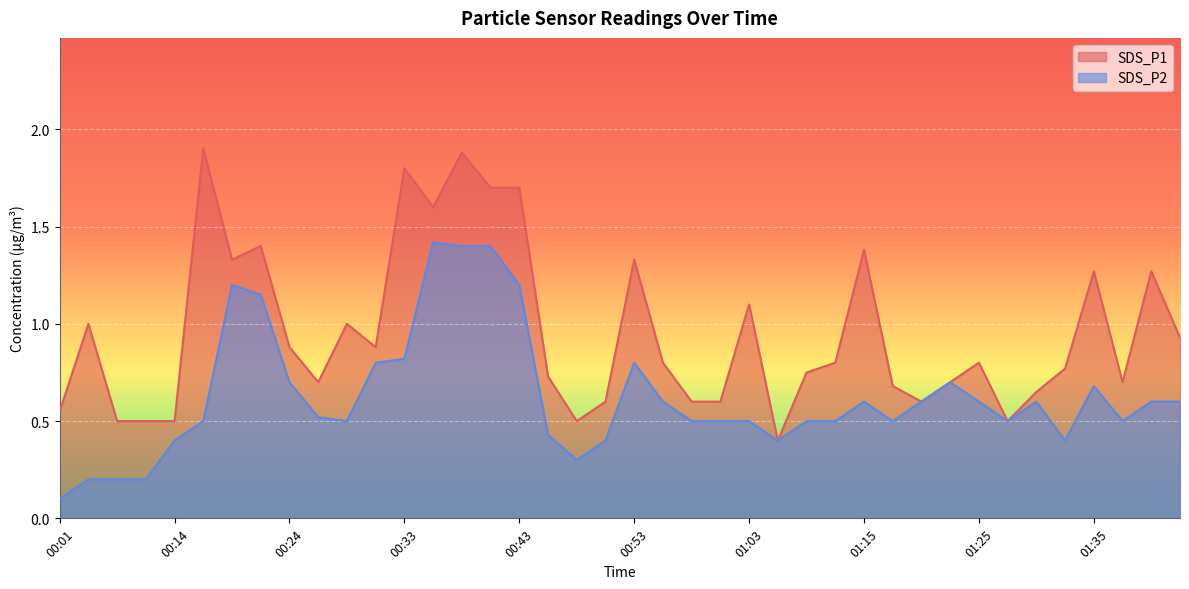

At which label does SDS_P2 reach its minimum?

00:01